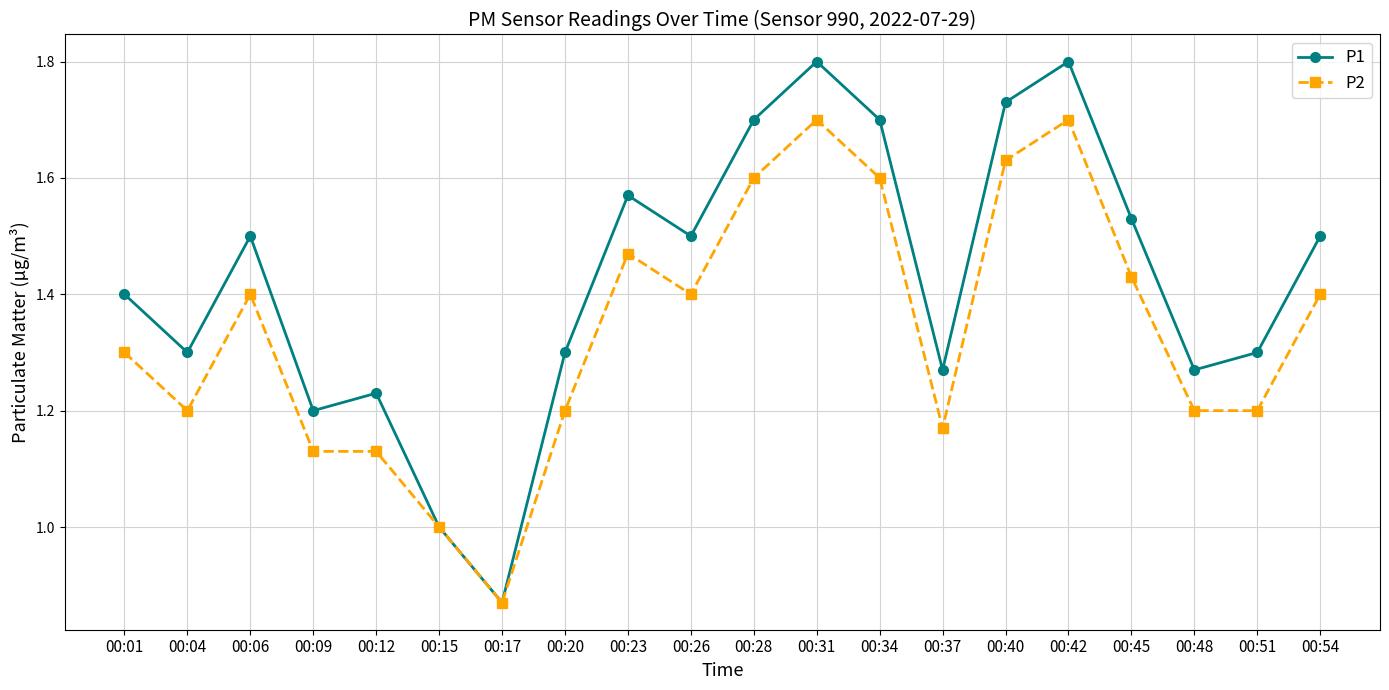

What is the spread (max minus min) of values at 00:06?

0.1